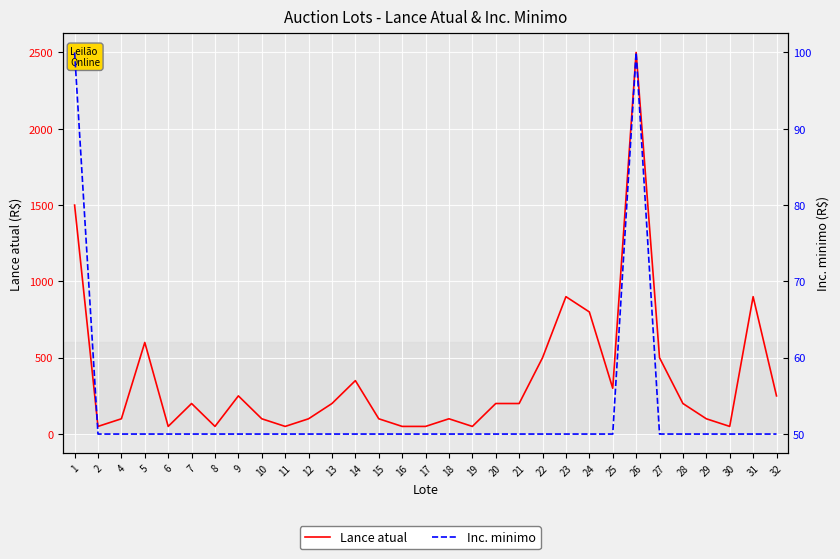

True or false: Inc. minimo and Lance atual cross at least once.

False